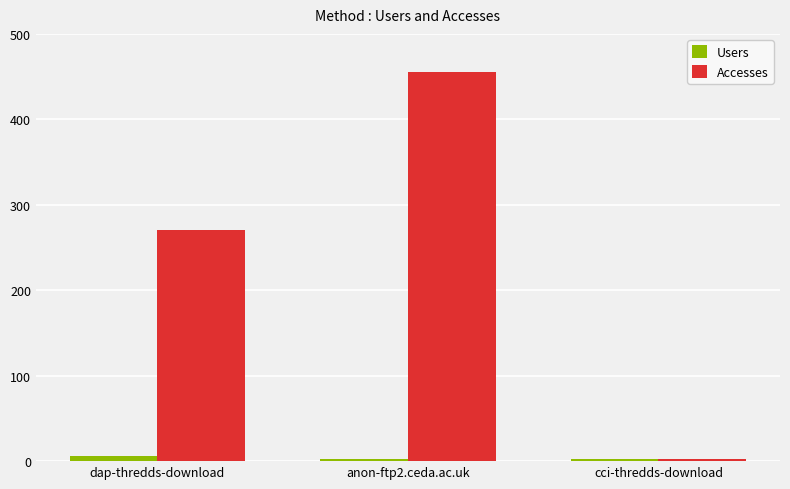

Which series has the largest total across all categories?

Accesses